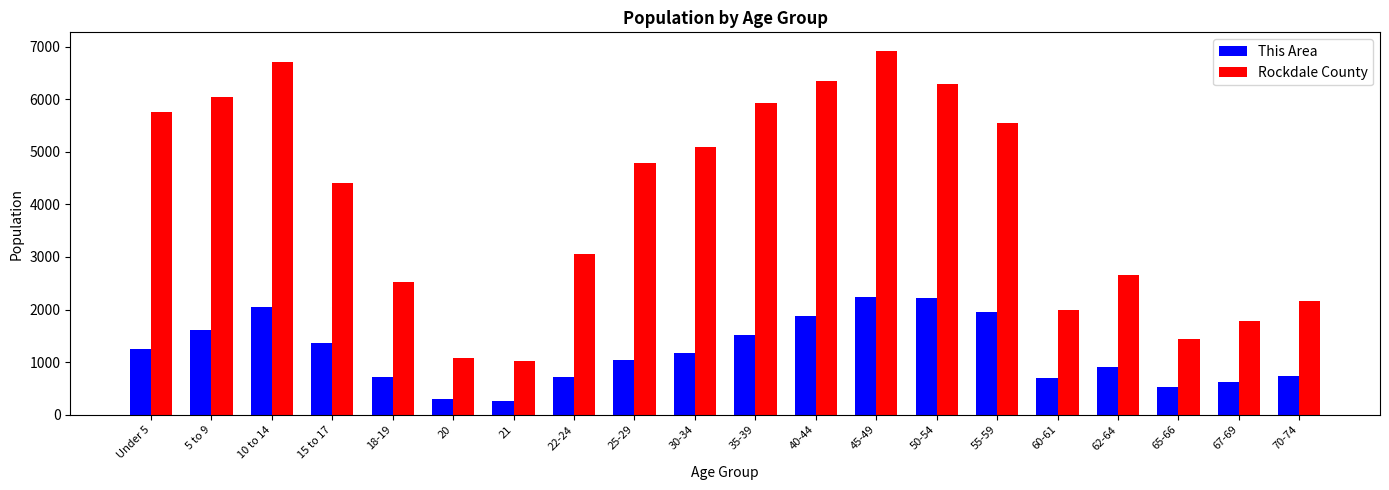

At 22-24, list the series in order from smallest to largest.

This Area, Rockdale County